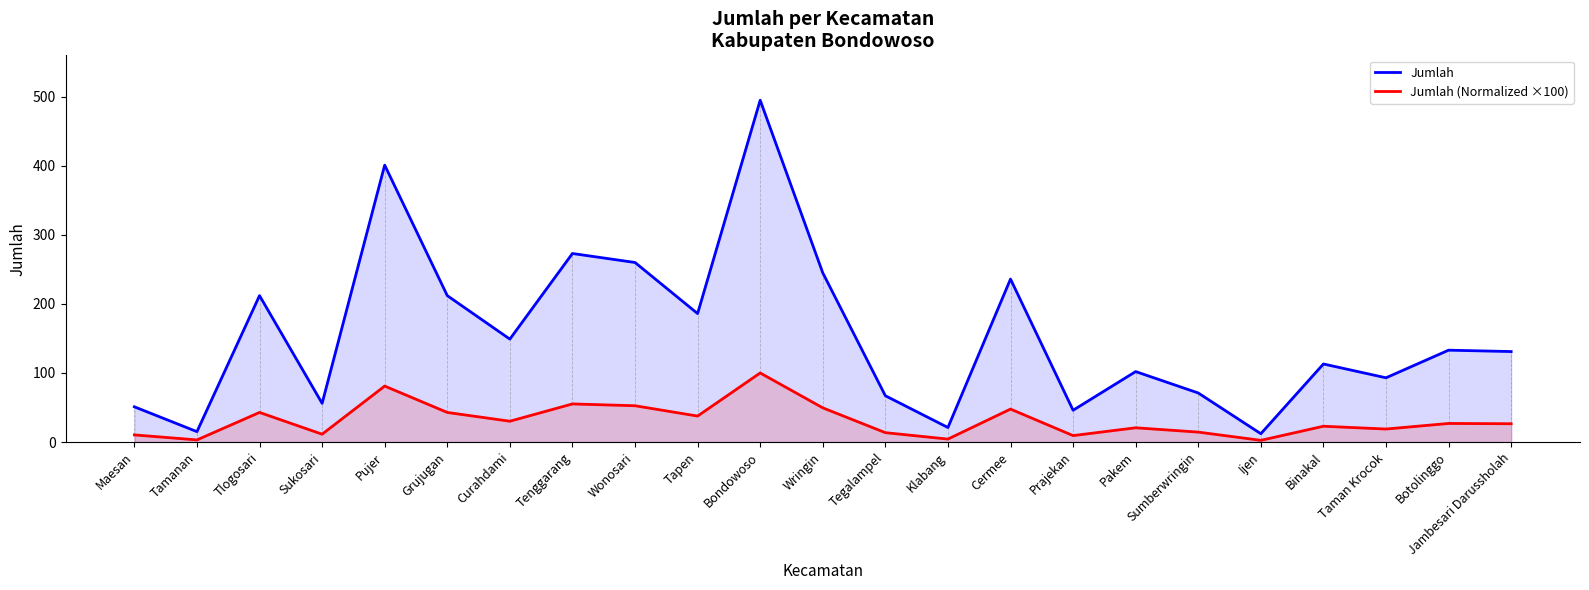

Which series has the largest total across all categories?

Jumlah